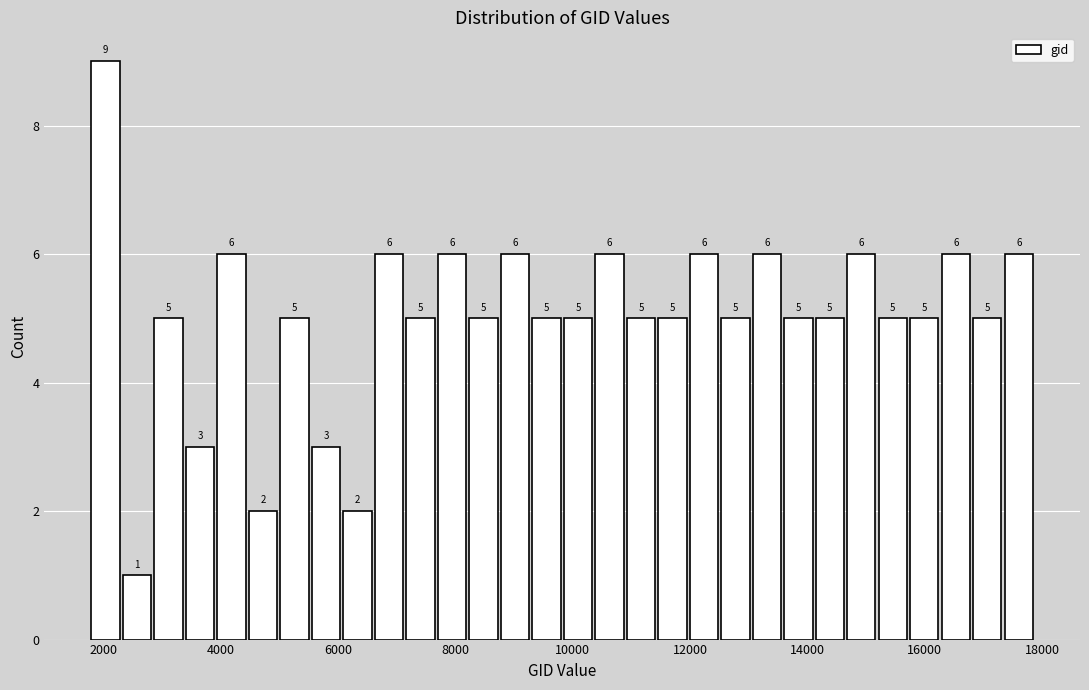

Around what value on the x-axis is the tallest bar? Give the approximate position of its centre, as read against the axis.

2000